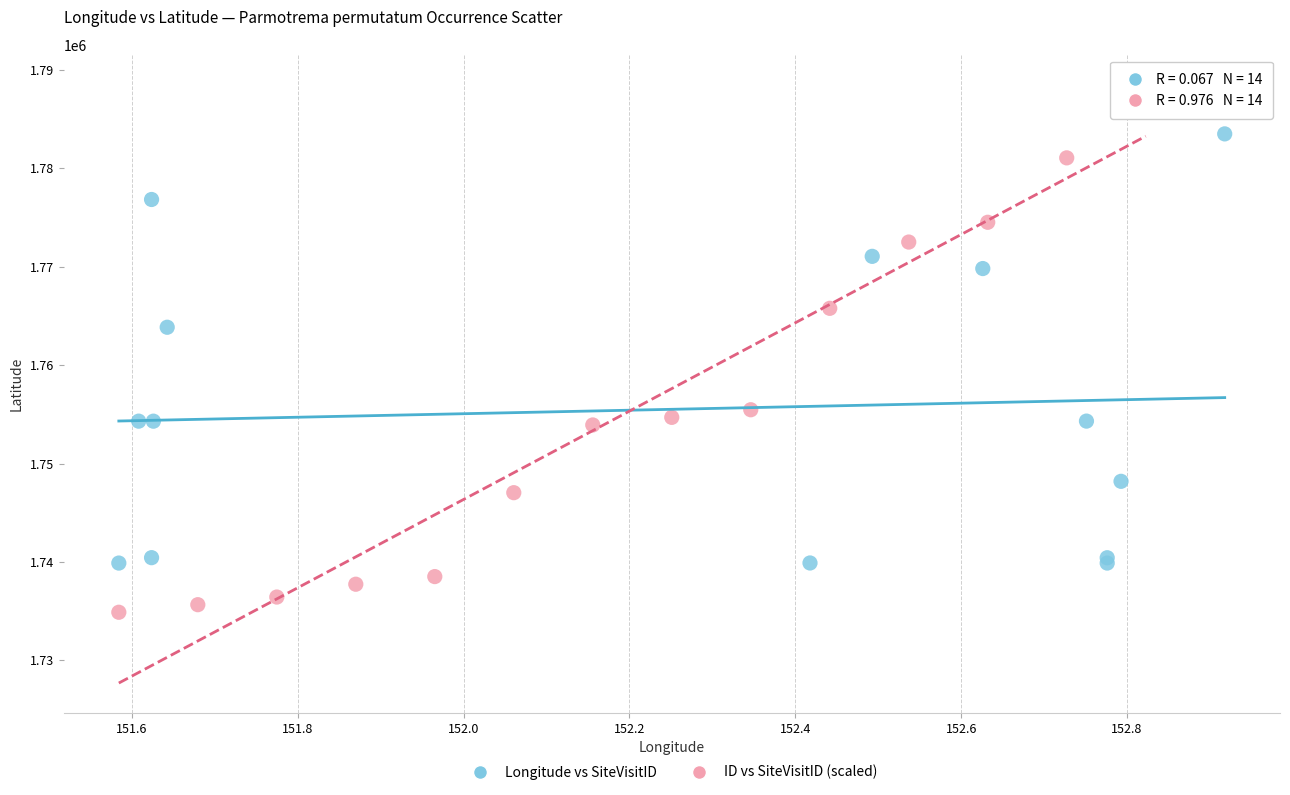

Which series reaches the maximum Y coordinate?

ID vs SiteVisitID (scaled)